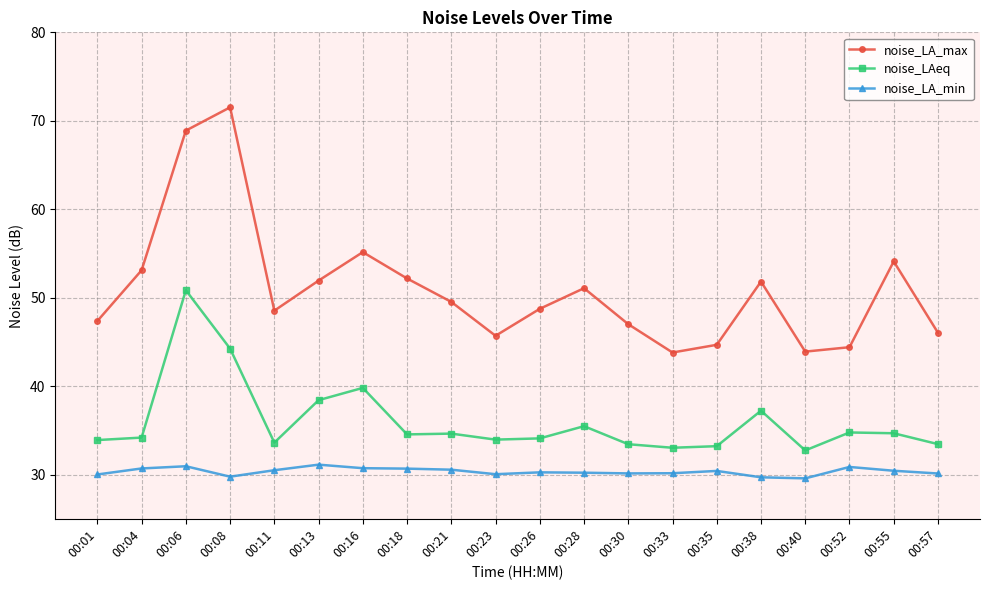

Where is the first local maximum for noise_LAeq?

00:06